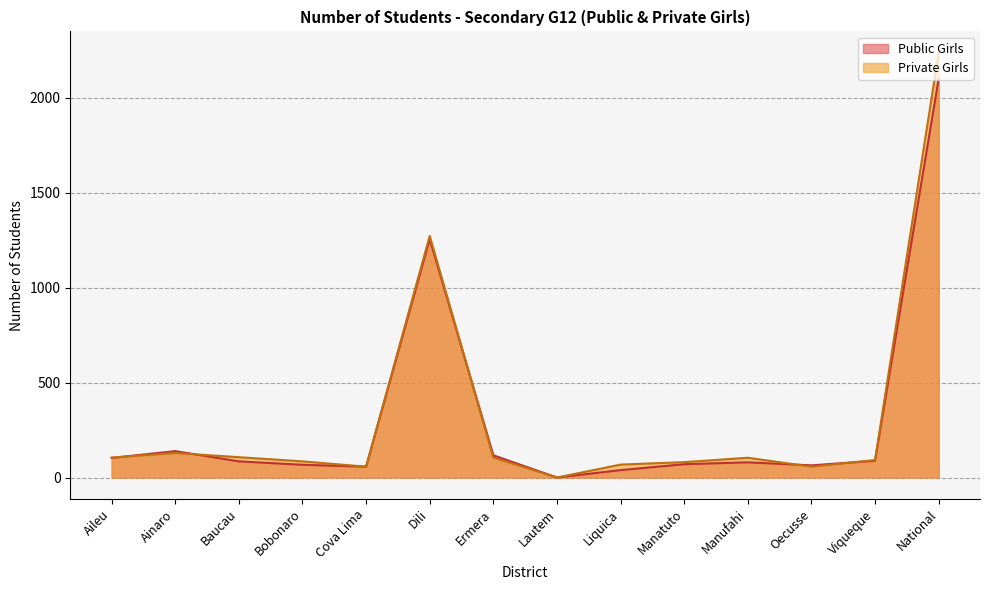

What is the label of the 10th point from the left?

Manatuto